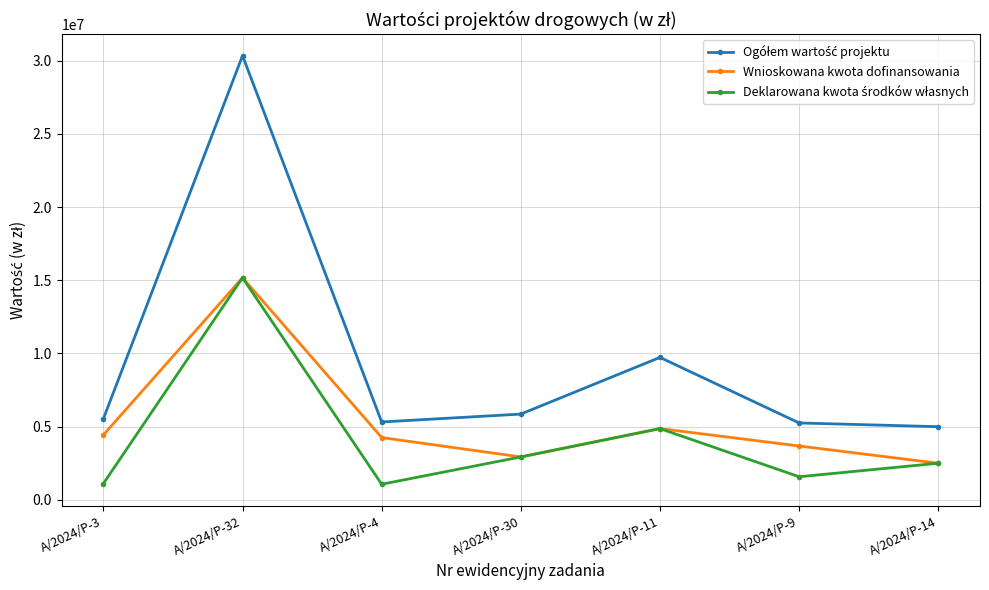

The value of Wnioskowana kwota dofinansowania at A/2024/P-4 is 1450600.8. True or false?

False